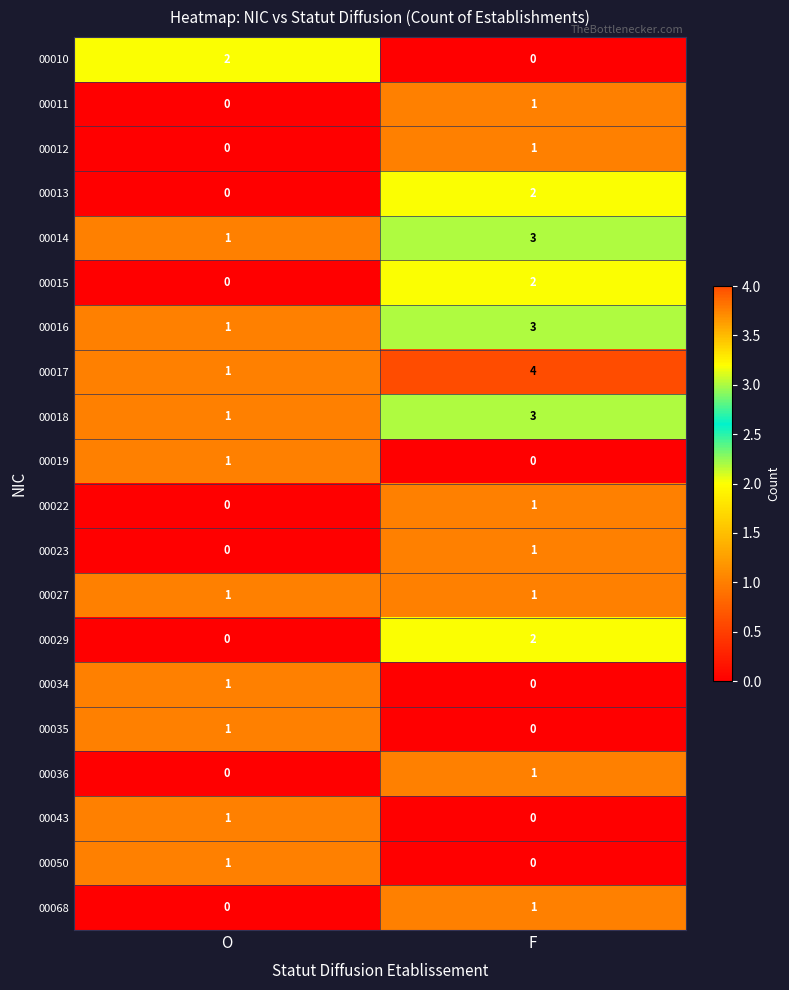

Count the number of data series in this chart.

20